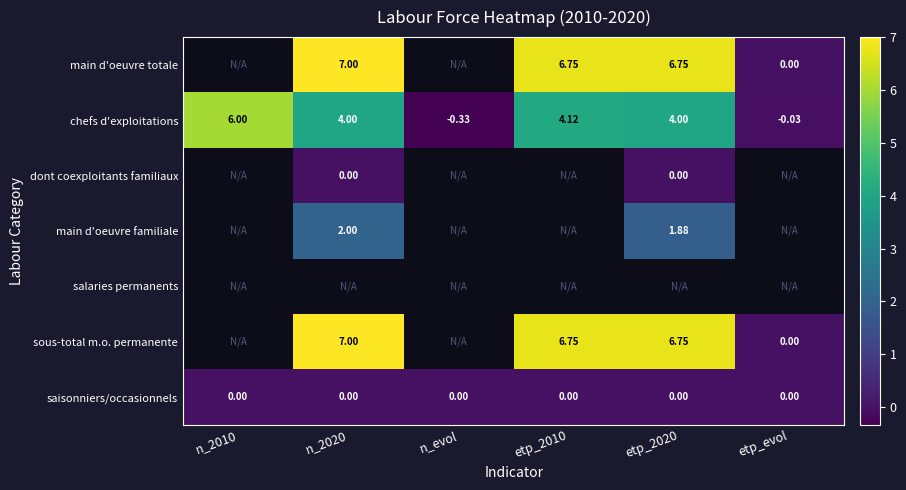

Where does the chefs d'exploitations series first go above 4?

n_2010